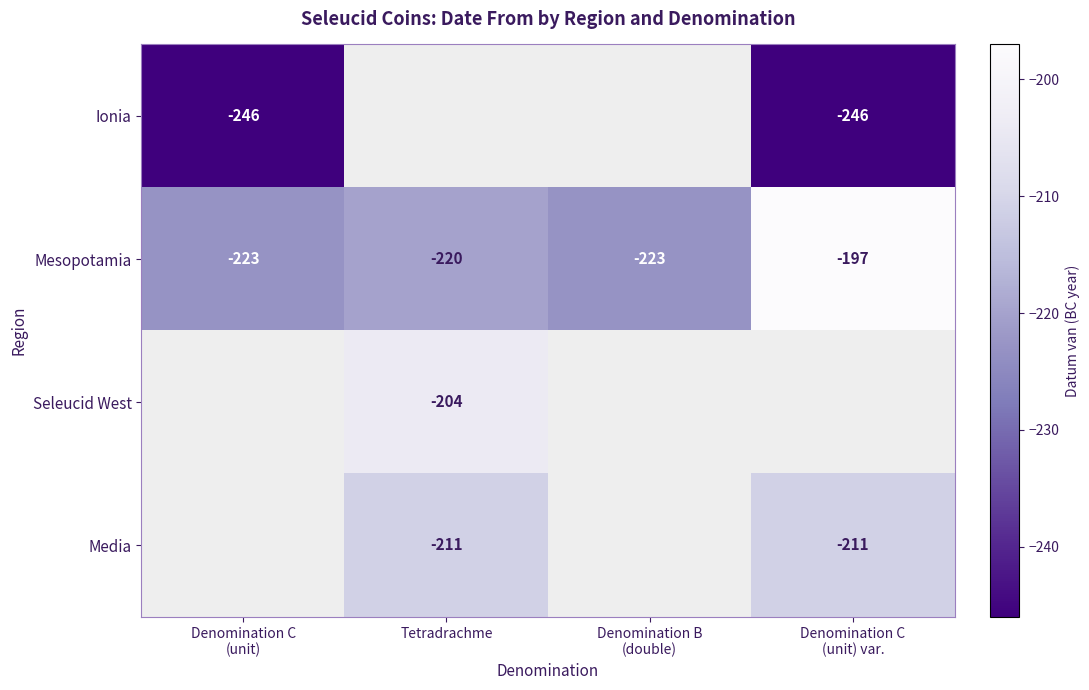

Which category has the lowest value across all series?

Denomination C
(unit)